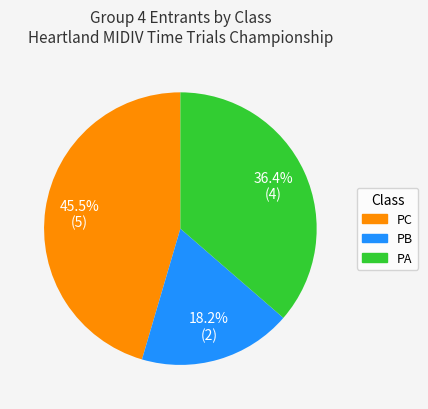

Which slice is the smallest?

PB